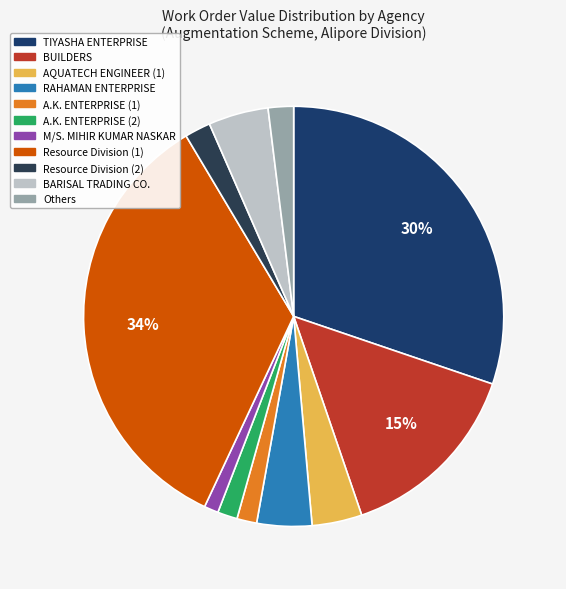

To the nearest percent, what is the difference between the largest and smallest slice percentages?

33%